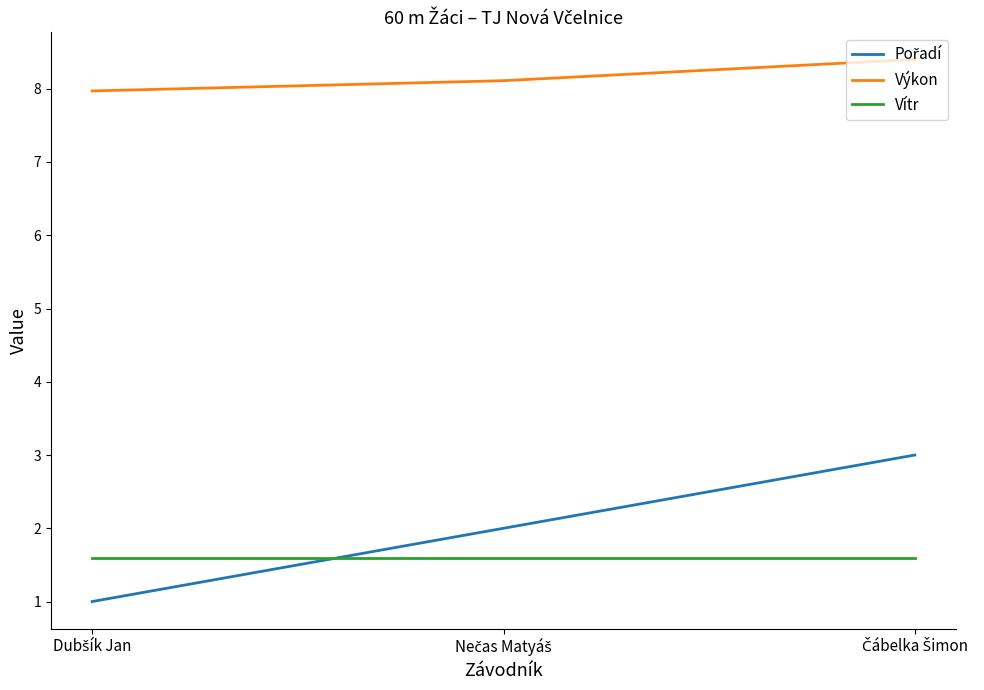

What is the highest value of the Vítr series?

1.6